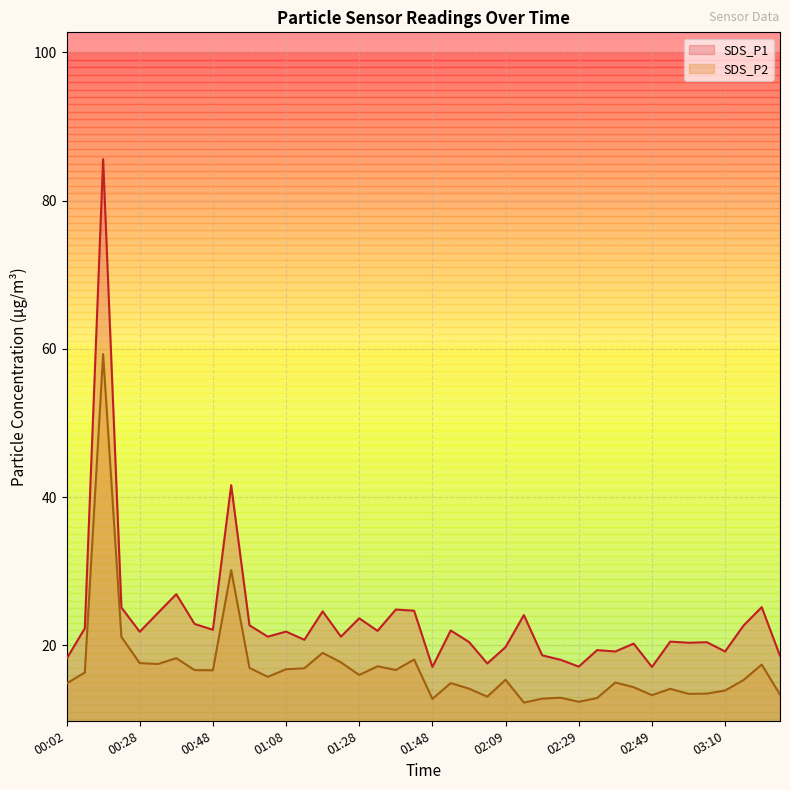

Which series has the largest total across all categories?

SDS_P1